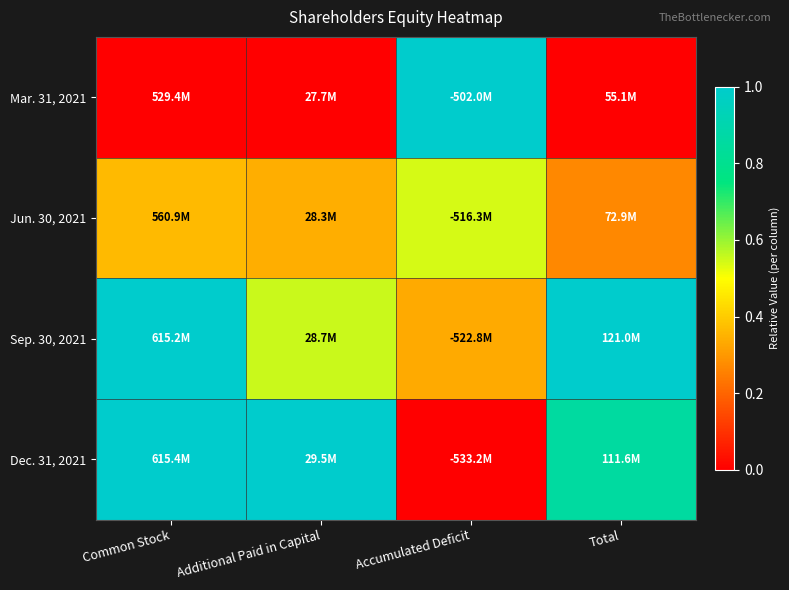

Reading left to right, transcribe all the data shown in this chart.

Mar. 31, 2021: Common Stock=0.0	Additional Paid in Capital=0.0	Accumulated Deficit=1.0	Total=0.0
Jun. 30, 2021: Common Stock=0.4	Additional Paid in Capital=0.3	Accumulated Deficit=0.5	Total=0.3
Sep. 30, 2021: Common Stock=1.0	Additional Paid in Capital=0.6	Accumulated Deficit=0.3	Total=1.0
Dec. 31, 2021: Common Stock=1.0	Additional Paid in Capital=1.0	Accumulated Deficit=0.0	Total=0.9